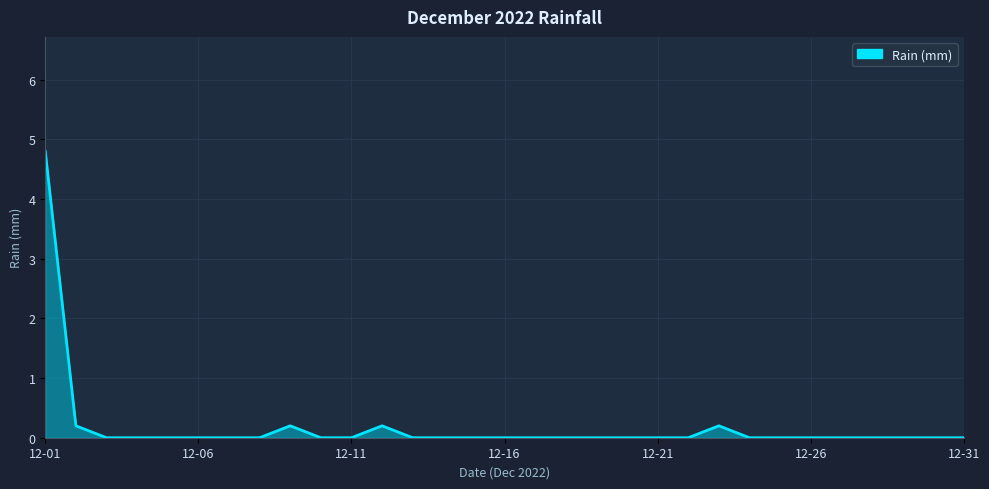

Reading left to right, transcribe all the data shown in this chart.

4.8	0.2	0.0	0.0	0.0	0.0	0.0	0.0	0.2	0.0	0.0	0.2	0.0	0.0	0.0	0.0	0.0	0.0	0.0	0.0	0.0	0.0	0.2	0.0	0.0	0.0	0.0	0.0	0.0	0.0	0.0